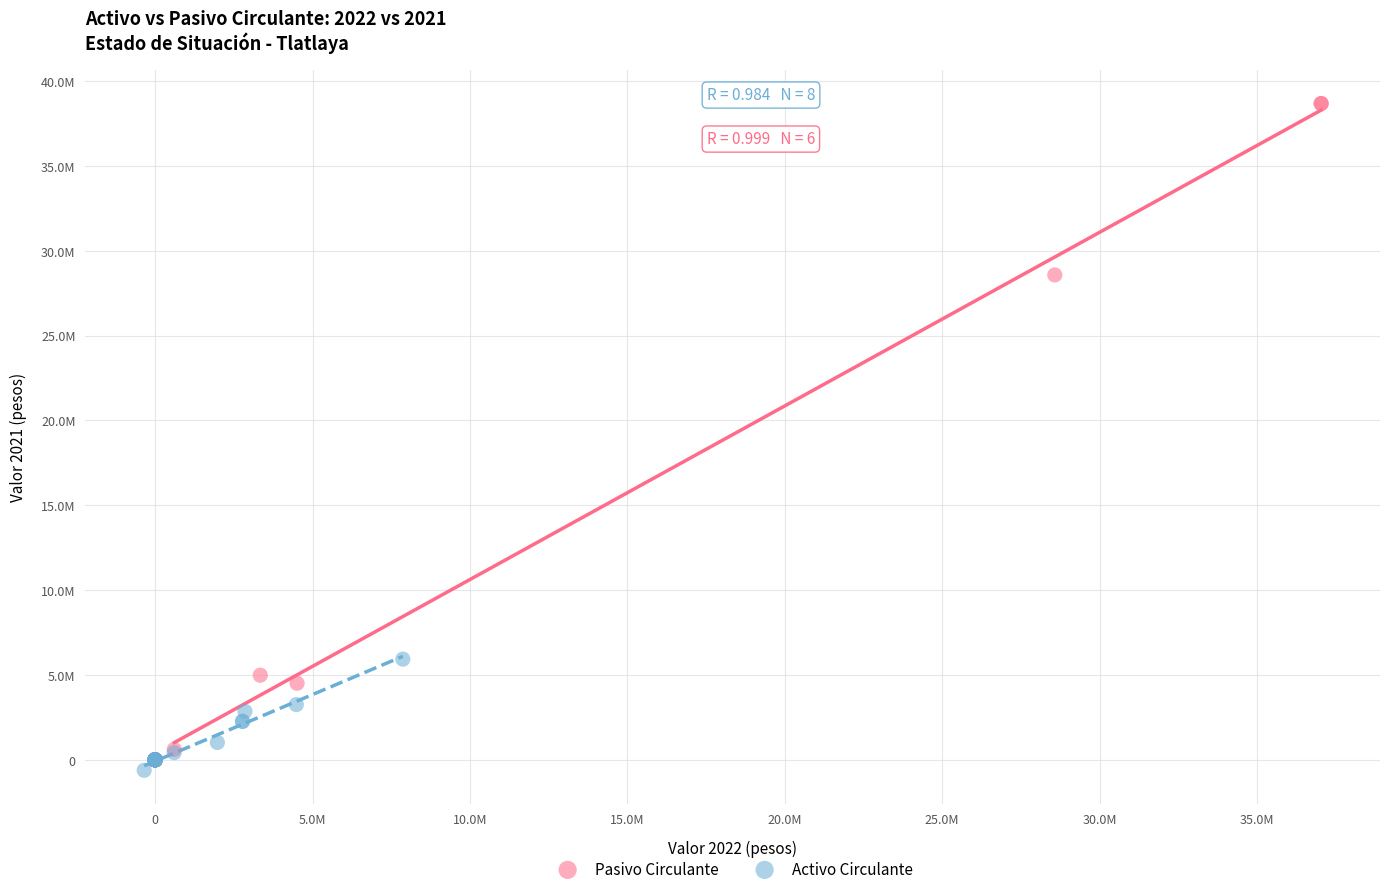

What are all the series names shown in the legend?

Pasivo Circulante, Activo Circulante